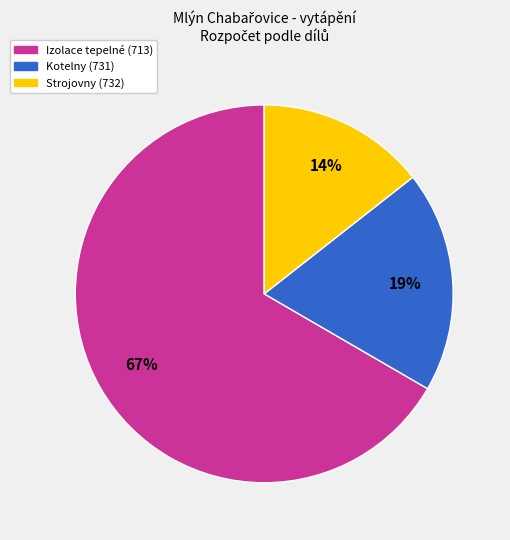

Is there a majority slice in this chart?

Yes